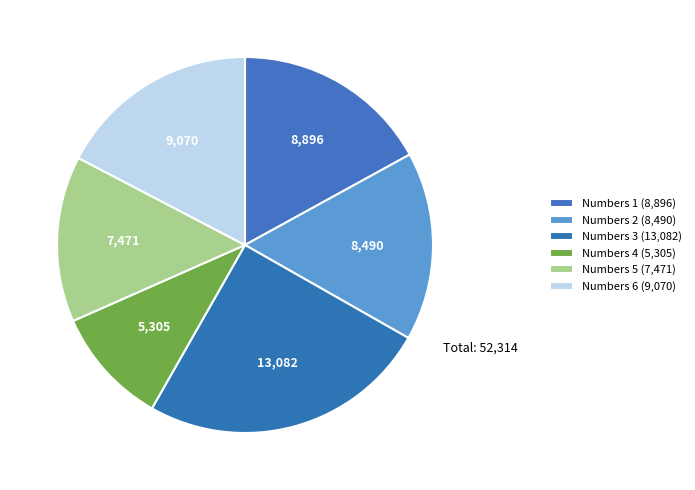

To the nearest percent, what is the average slice percentage?

17%